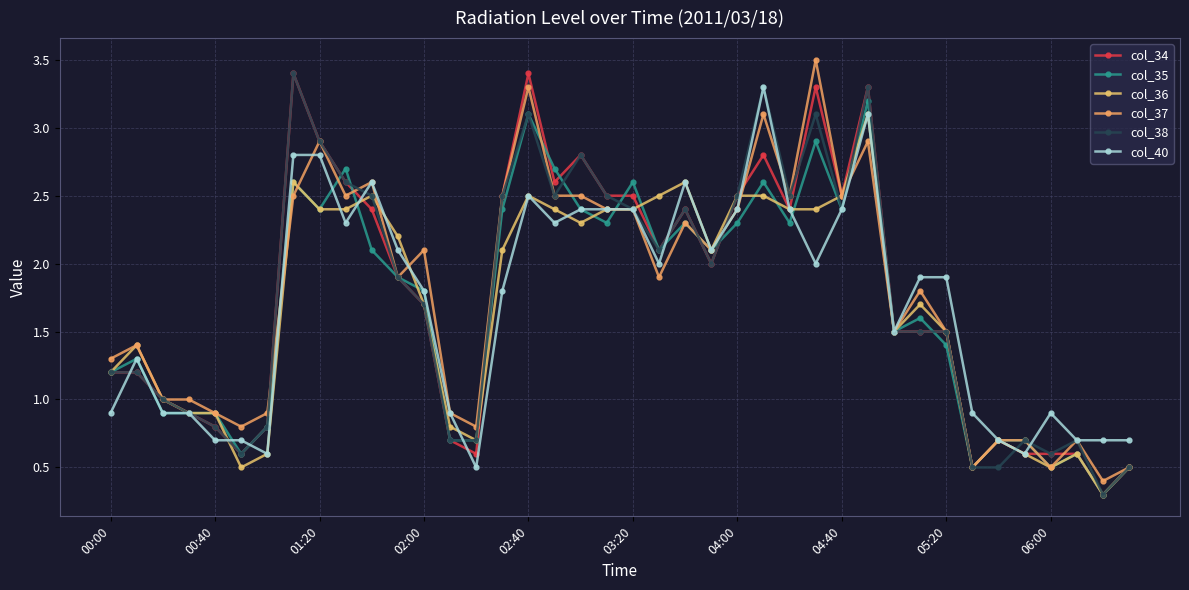

How many distinct data groups are displayed?

6